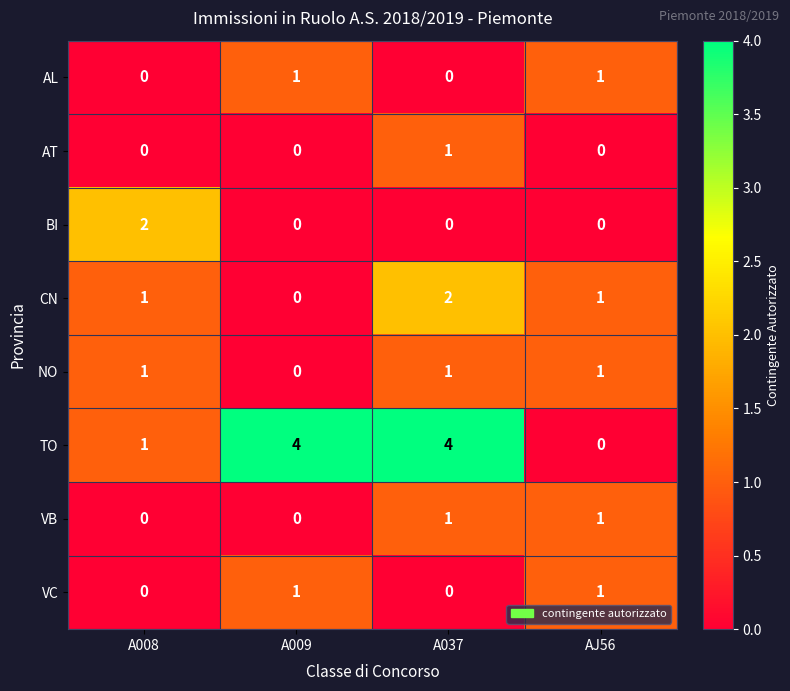

Is the value of AT at A008 greater than the value of VC at A009?

No